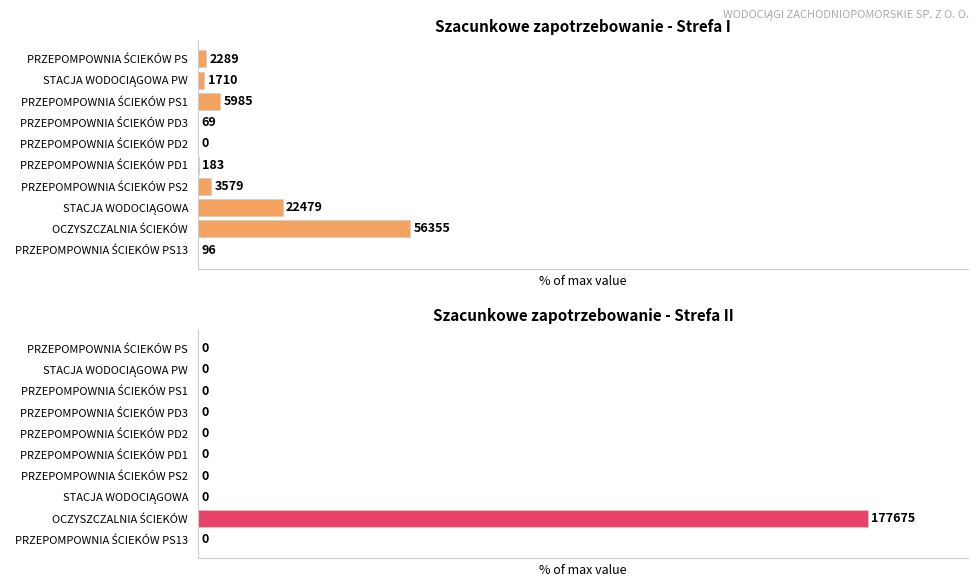

Is the value of strefa II at 4 greater than the value of strefa I at 4?

No